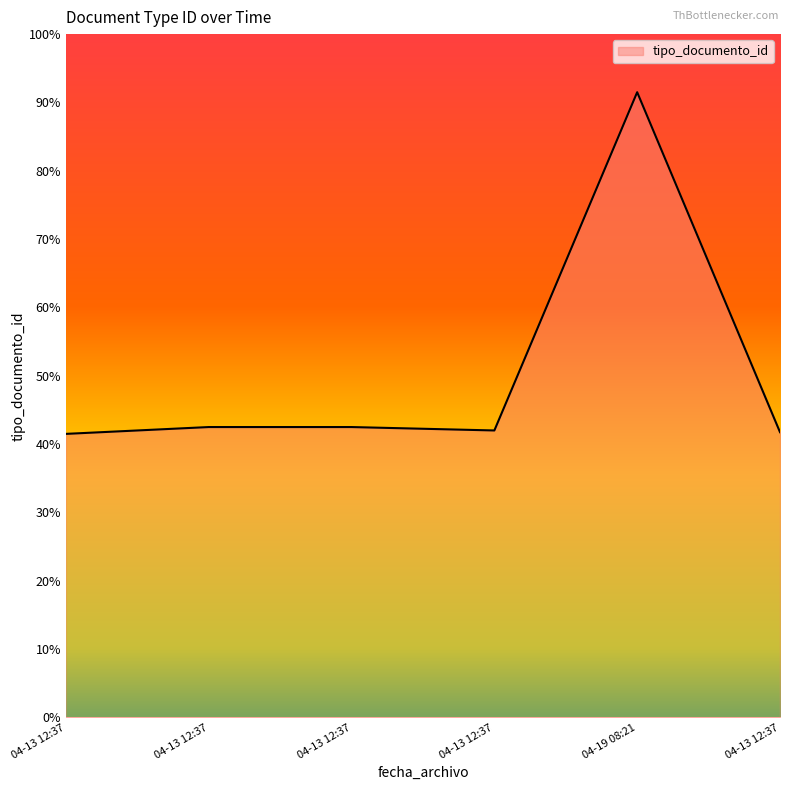

What is the smallest value displayed?

41.5